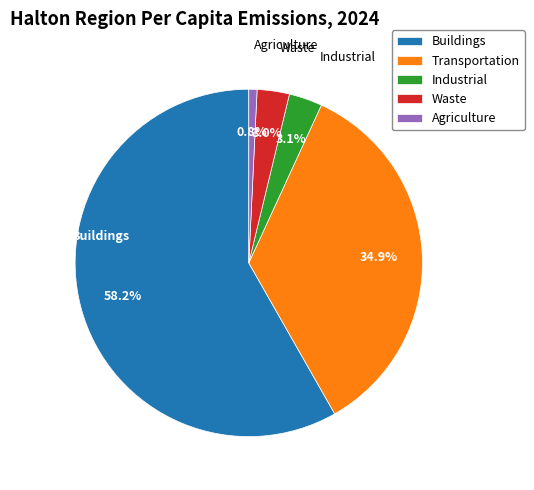

Which category accounts for the majority?

Buildings